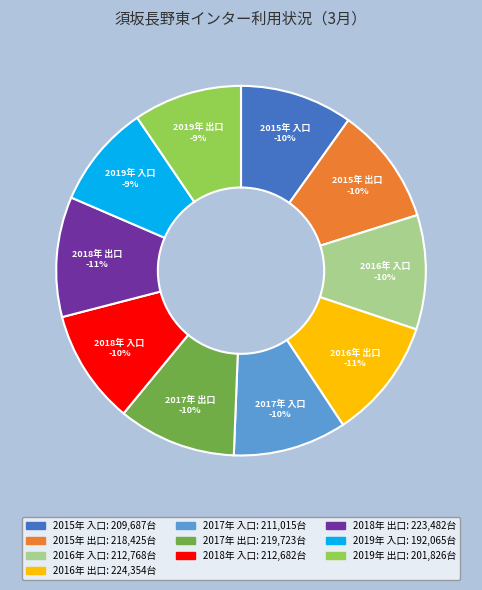

What is the ratio of the value at 2017年 入口 to the value at 2015年 入口?

1.0